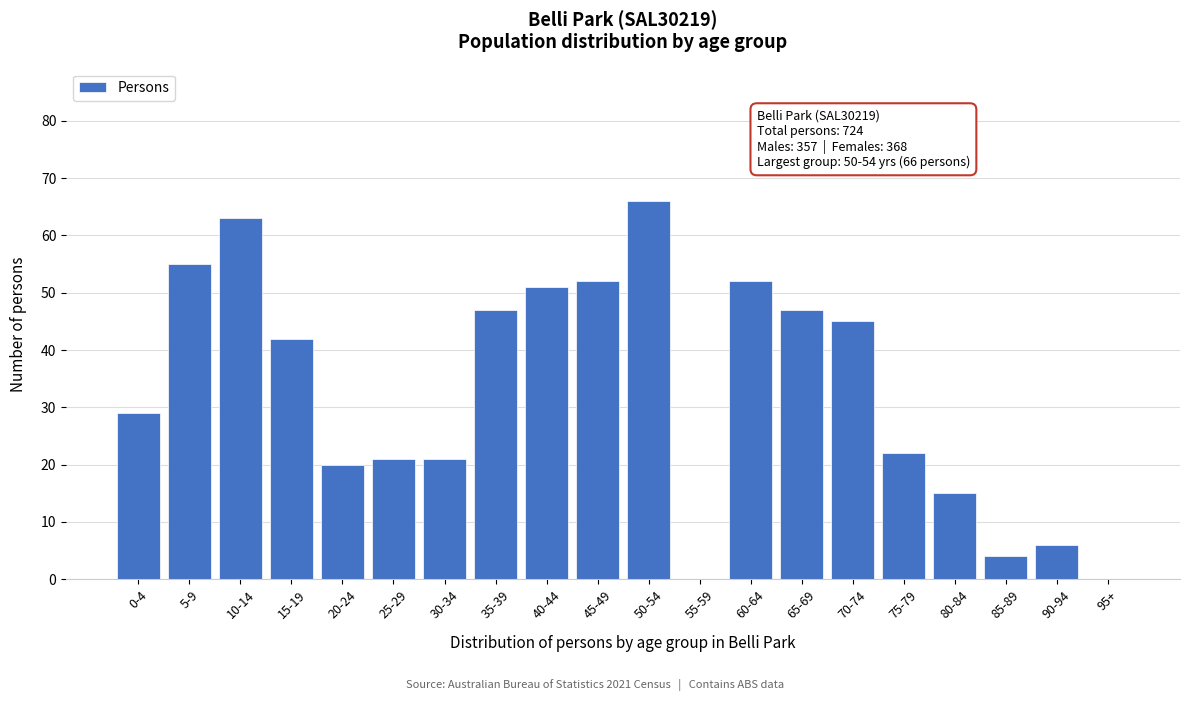

Reading right to left, extract all data points from this chart.

95+=0	90-94=6	85-89=4	80-84=15	75-79=22	70-74=45	65-69=47	60-64=52	55-59=0	50-54=66	45-49=52	40-44=51	35-39=47	30-34=21	25-29=21	20-24=20	15-19=42	10-14=63	5-9=55	0-4=29